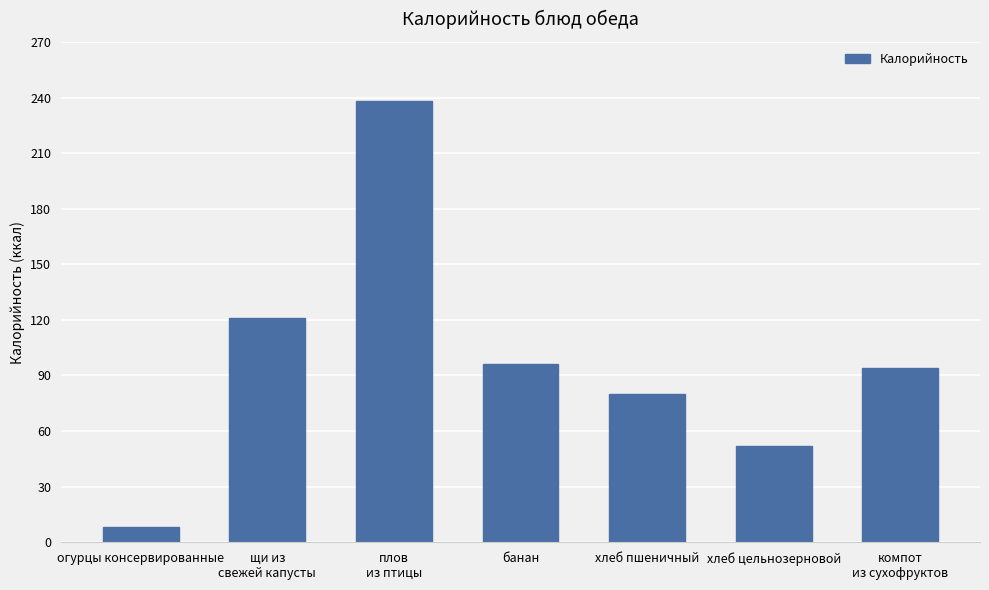

What is the sum of all values?

689.2